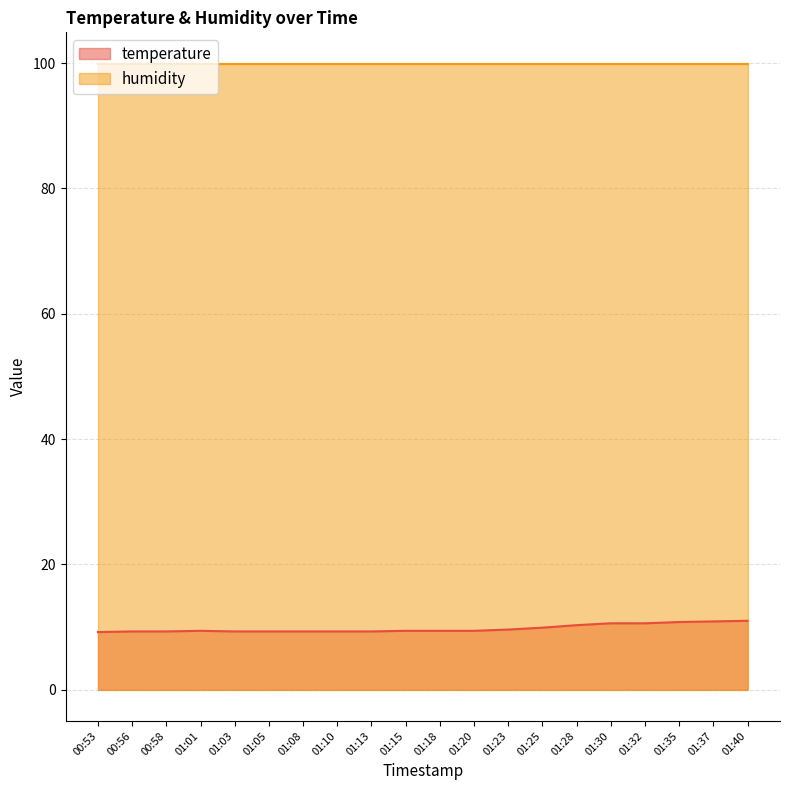

What is the difference between the maximum and second lowest values?

1.7